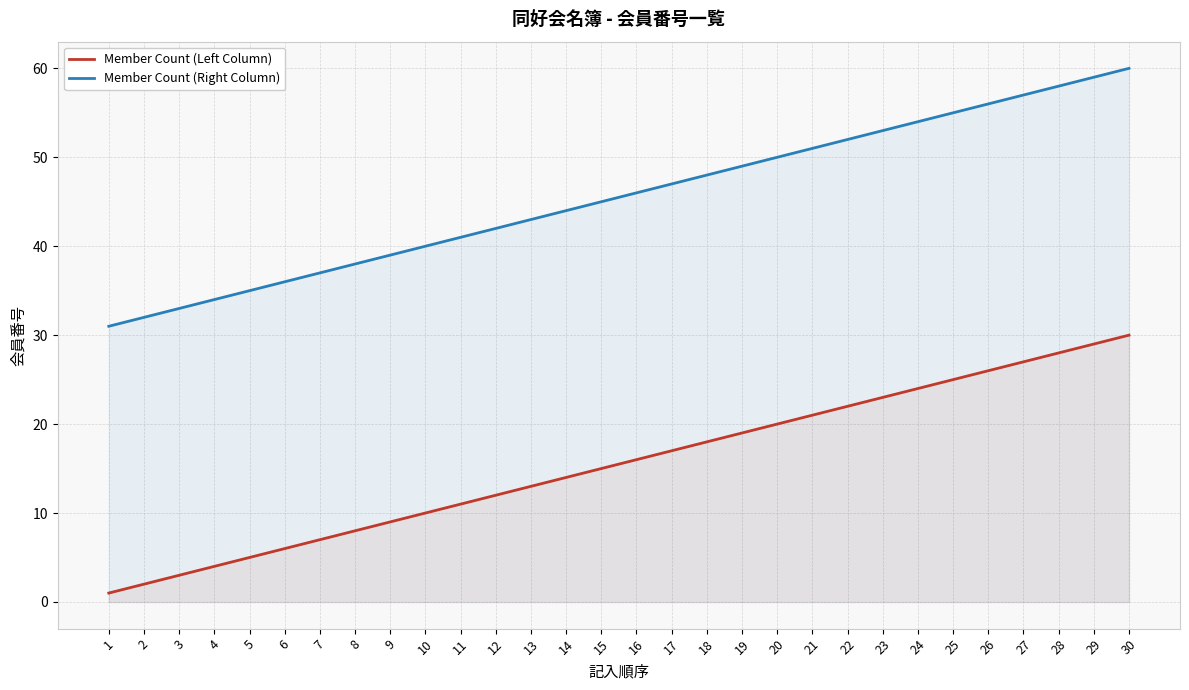

What is the difference between the maximum and minimum values in the Member Count (Left Column) series?

29